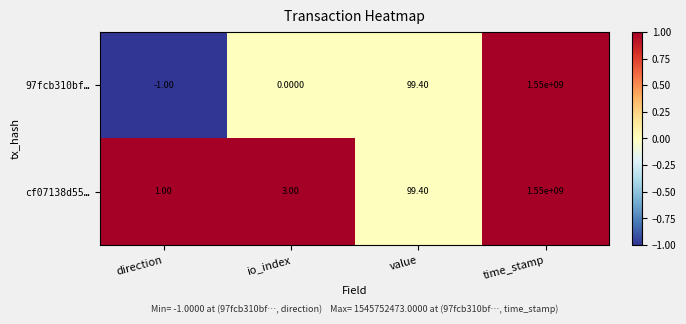

What is the average value of the 97fcb310bf… series?

387500024.6